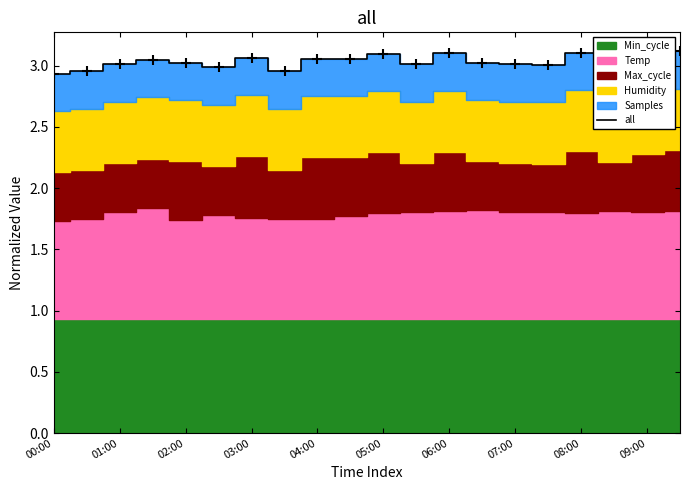

Reading left to right, transcribe all the data shown in this chart.

2.9	3.0	3.0	3.0	3.0	3.0	3.1	3.0	3.1	3.1	3.1	3.0	3.1	3.0	3.0	3.0	3.1	3.0	3.1	3.1